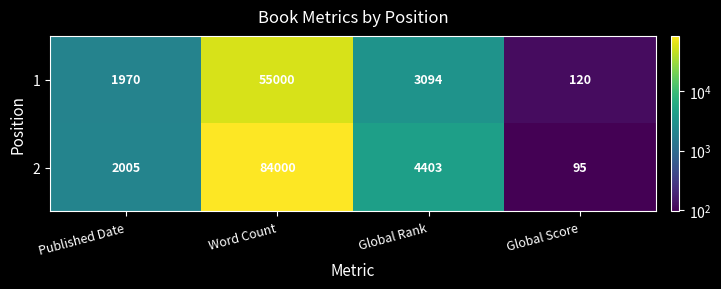

At which category is the sum across all series the highest?

Word Count